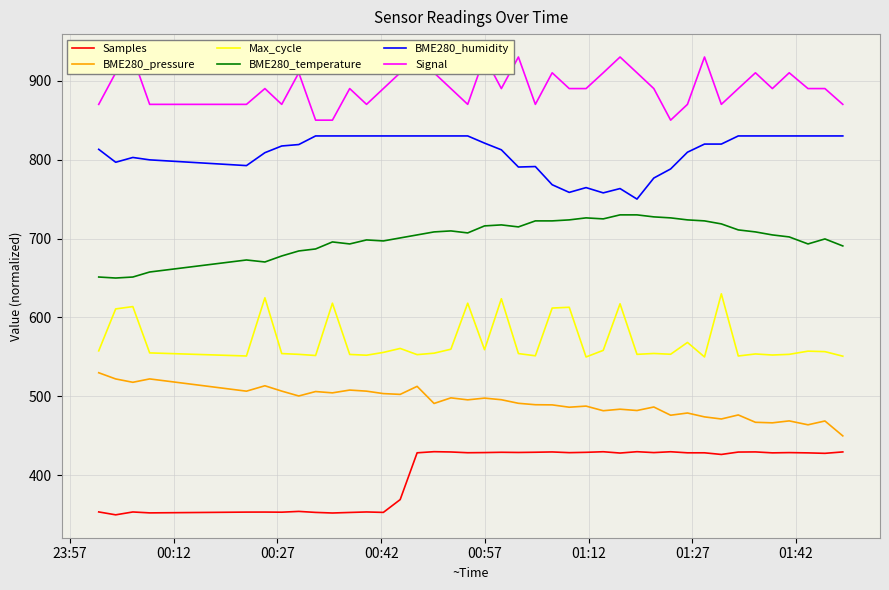

What is the maximum value for BME280_pressure?

530.0